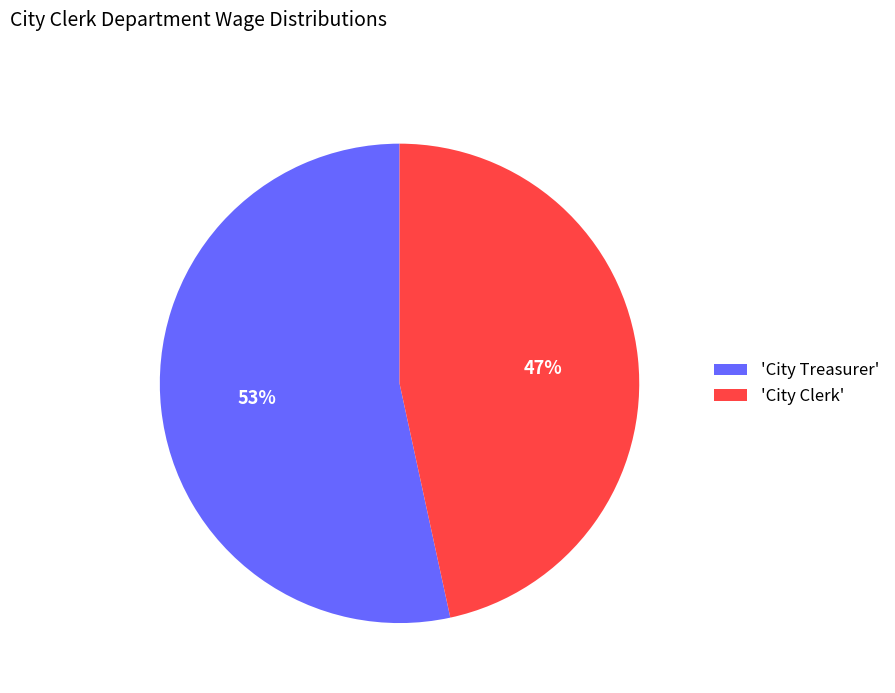

Rank the categories by value from lowest to highest.

'City Clerk', 'City Treasurer'